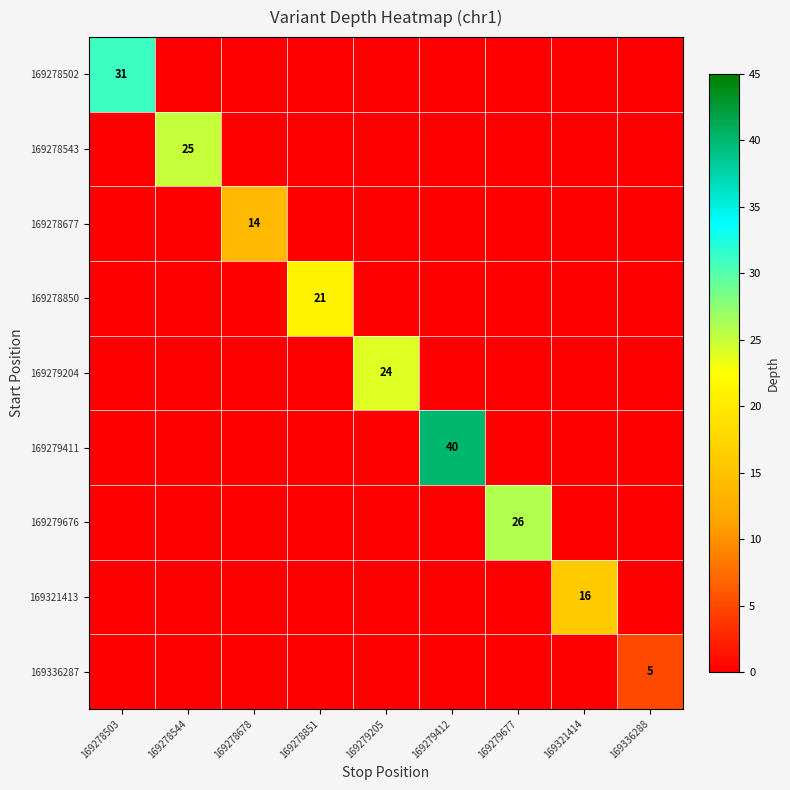

The value of 169278543 at 169278544 is 44. True or false?

False